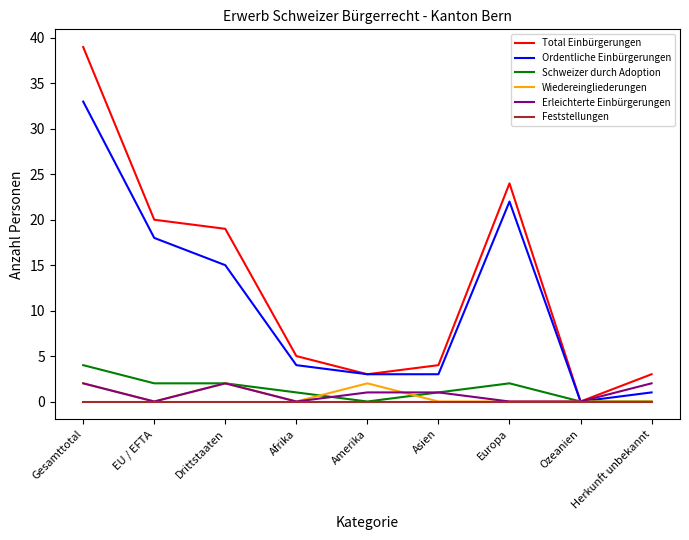

What position from the right is Gesamttotal?

9